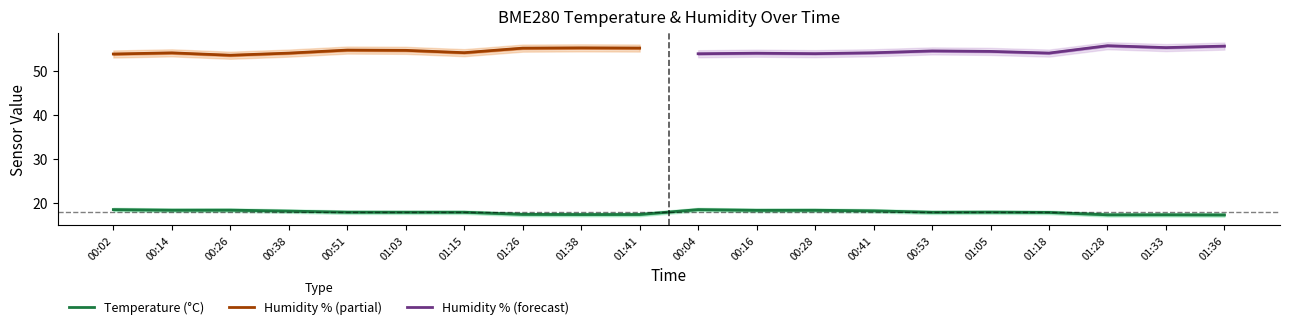

True or false: BME280_humidity and BME280_humidity_lower intersect in this chart.

False